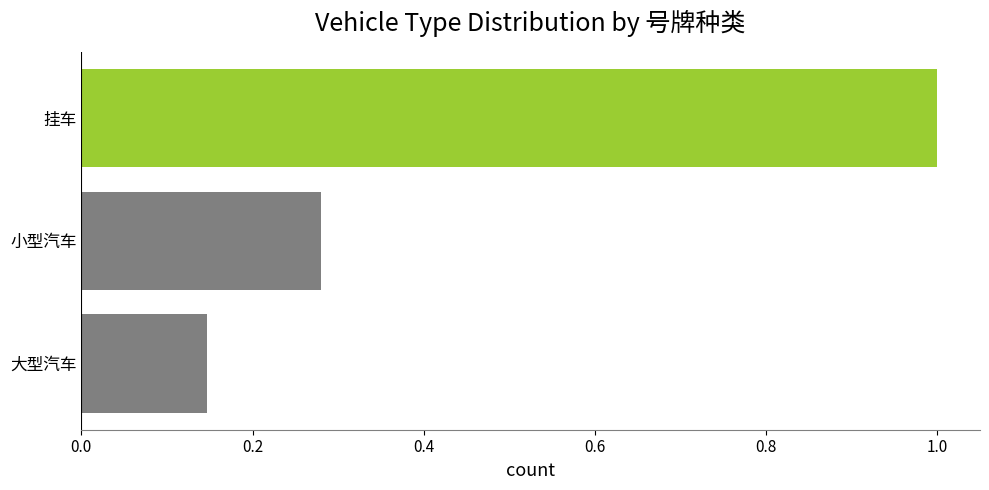

How many bars are there in total?

3